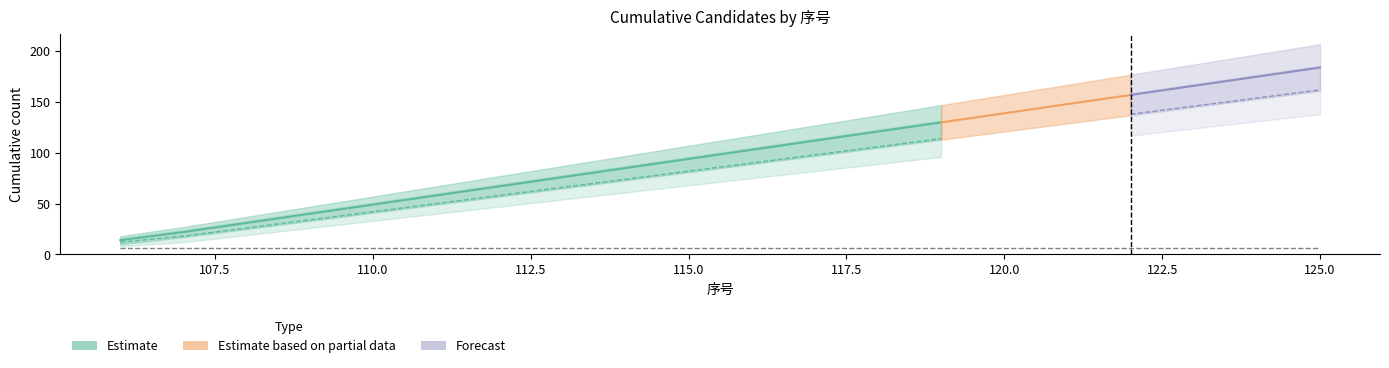

Reading left to right, extract all data points from this chart.

Male: 106=14	107=22	108=31	109=40	110=49	111=58	112=67	113=76	114=85	115=94	116=103	117=112	118=121	119=130	120=139	121=148	122=157	123=166	124=175	125=184
Male_upper: 106=18	107=27	108=37	109=47	110=57	111=67	112=77	113=87	114=97	115=107	116=117	117=127	118=137	119=147	120=157	121=167	122=177	123=187	124=197	125=207
Male_lower: 106=10	107=17	108=25	109=33	110=41	111=49	112=57	113=65	114=73	115=81	116=89	117=97	118=105	119=113	120=121	121=129	122=137	123=145	124=153	125=161
Female: 106=12	107=18	108=26	109=34	110=42	111=50	112=58	113=66	114=74	115=82	116=90	117=98	118=106	119=114	120=122	121=130	122=138	123=146	124=154	125=162
Female_upper: 106=16	107=24	108=33	109=42	110=51	111=60	112=69	113=78	114=87	115=96	116=105	117=114	118=123	119=132	120=141	121=150	122=159	123=168	124=177	125=186
Female_lower: 106=8	107=12	108=19	109=26	110=33	111=40	112=47	113=54	114=61	115=68	116=75	117=82	118=89	119=96	120=103	121=110	122=117	123=124	124=131	125=138